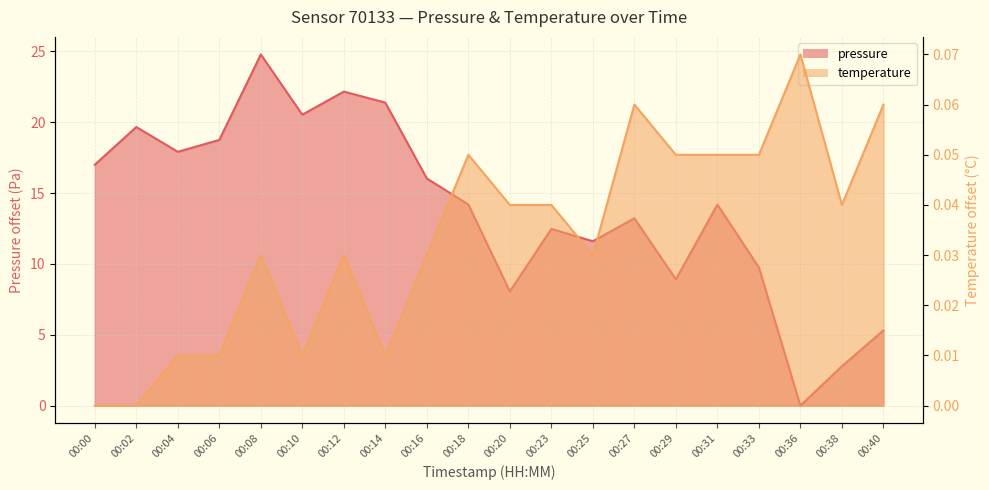

True or false: pressure and temperature intersect in this chart.

True